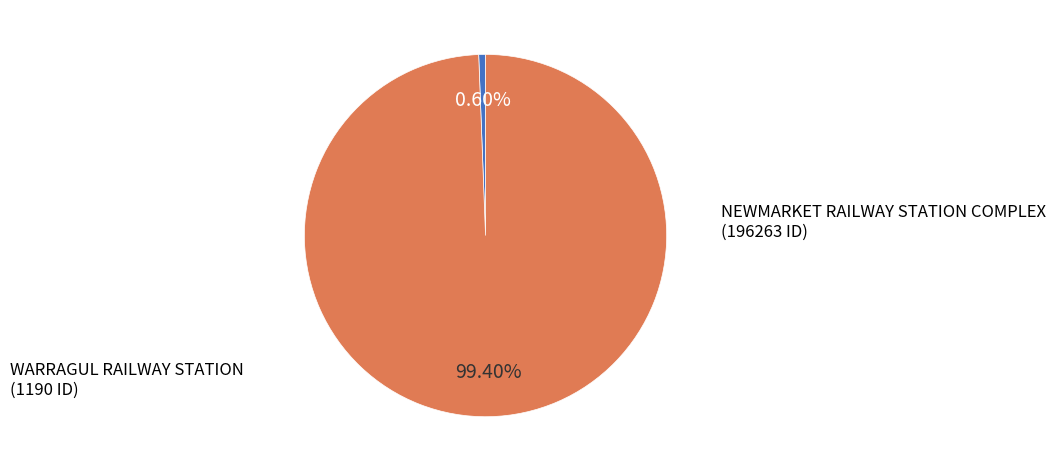

Is there any slice that represents more than half of the pie?

Yes